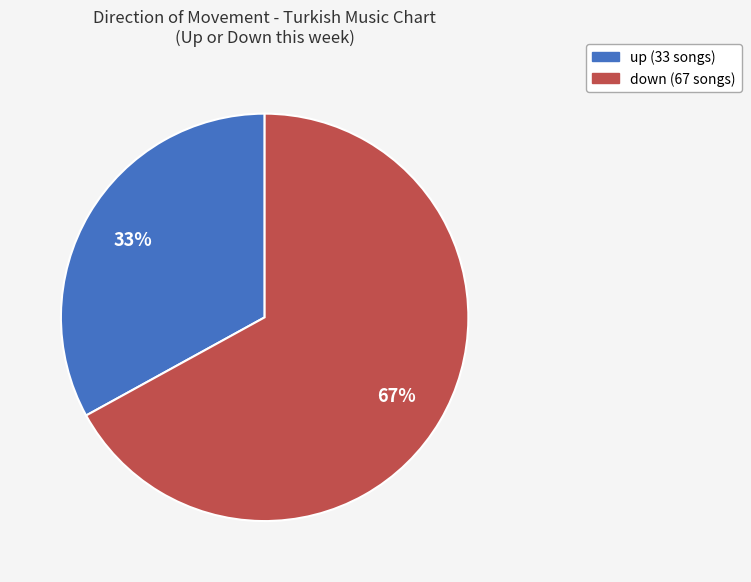

To the nearest percent, what is the average slice percentage?

50%